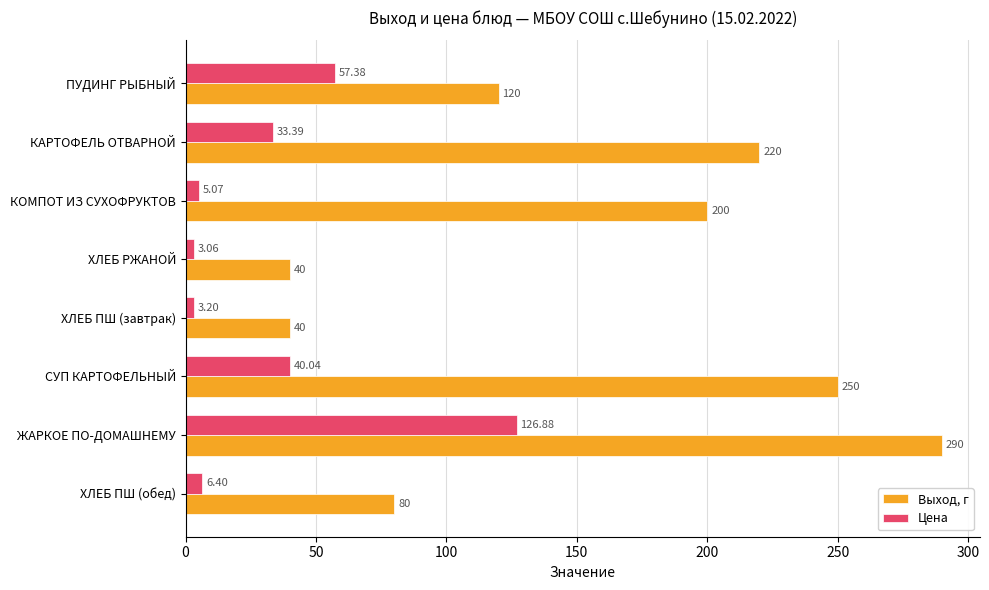

What are all the series names shown in the legend?

Выход, г, Цена